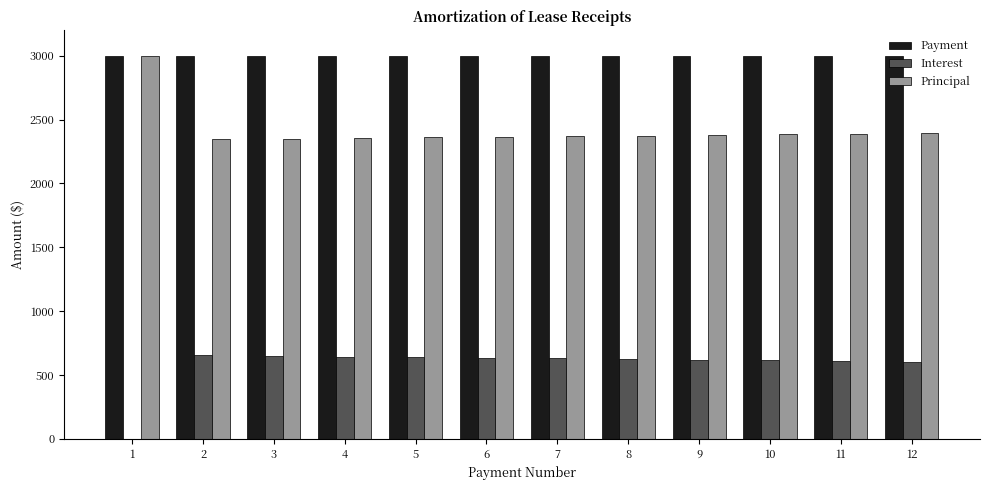

Which series has the largest total across all categories?

Payment